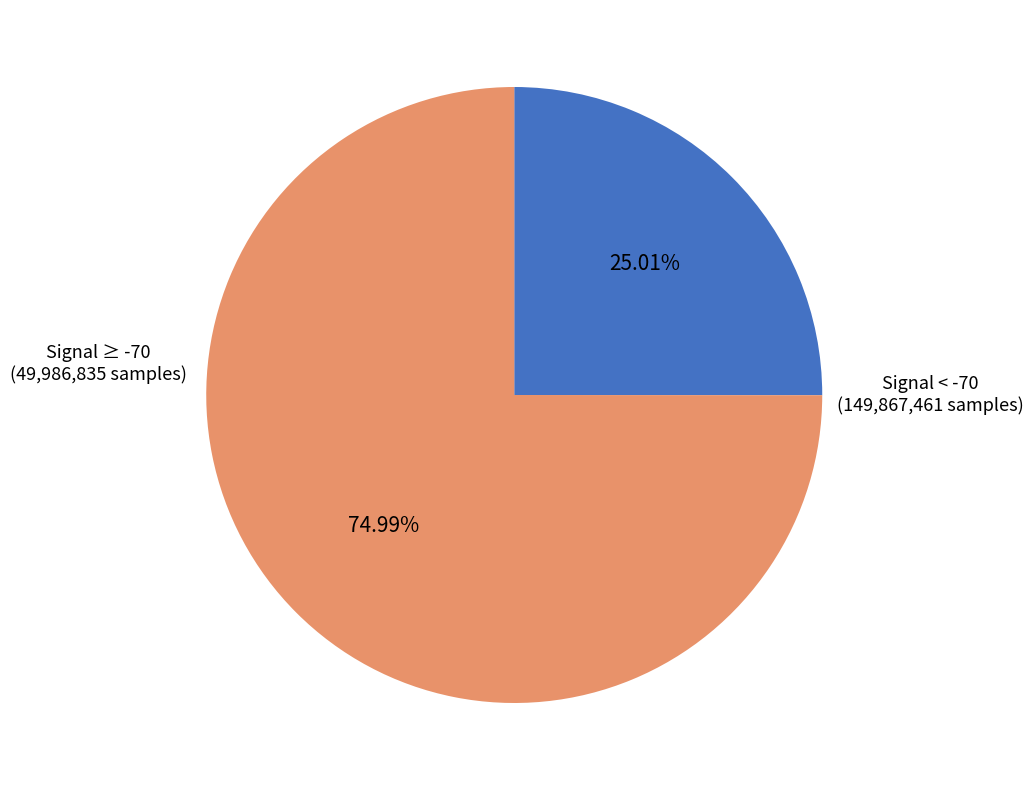

Is there a majority slice in this chart?

Yes